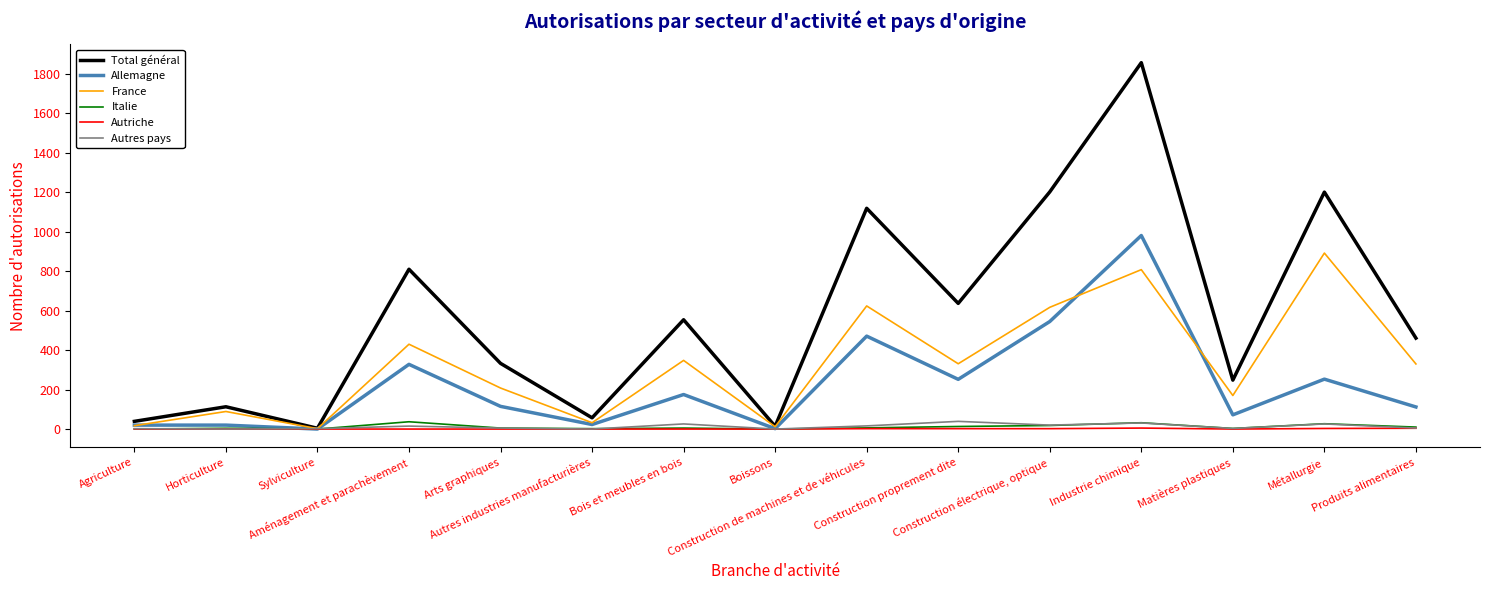

True or false: Italie has a value of 18 at Construction électrique, optique.

True